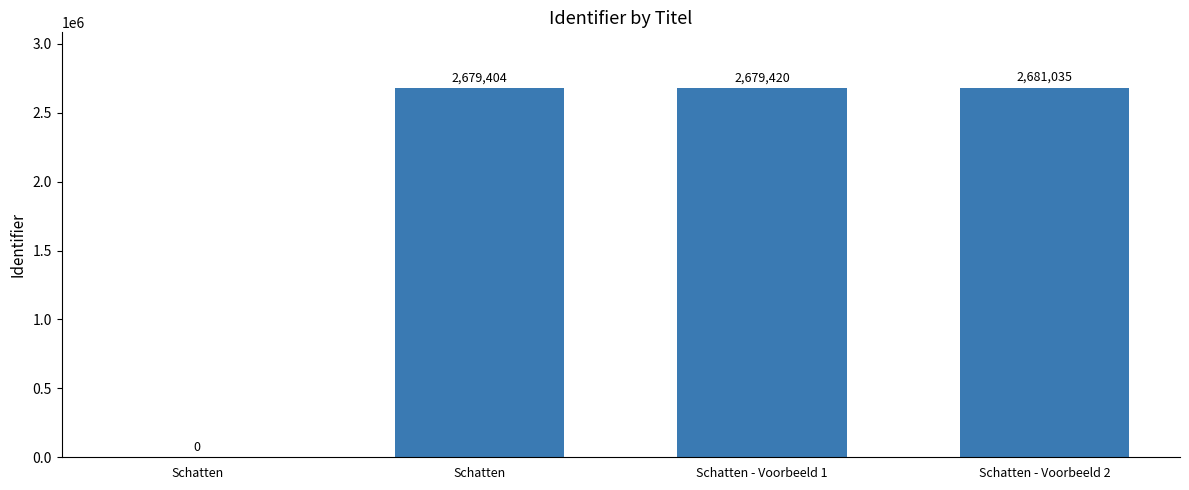

How many positive values are there?

3